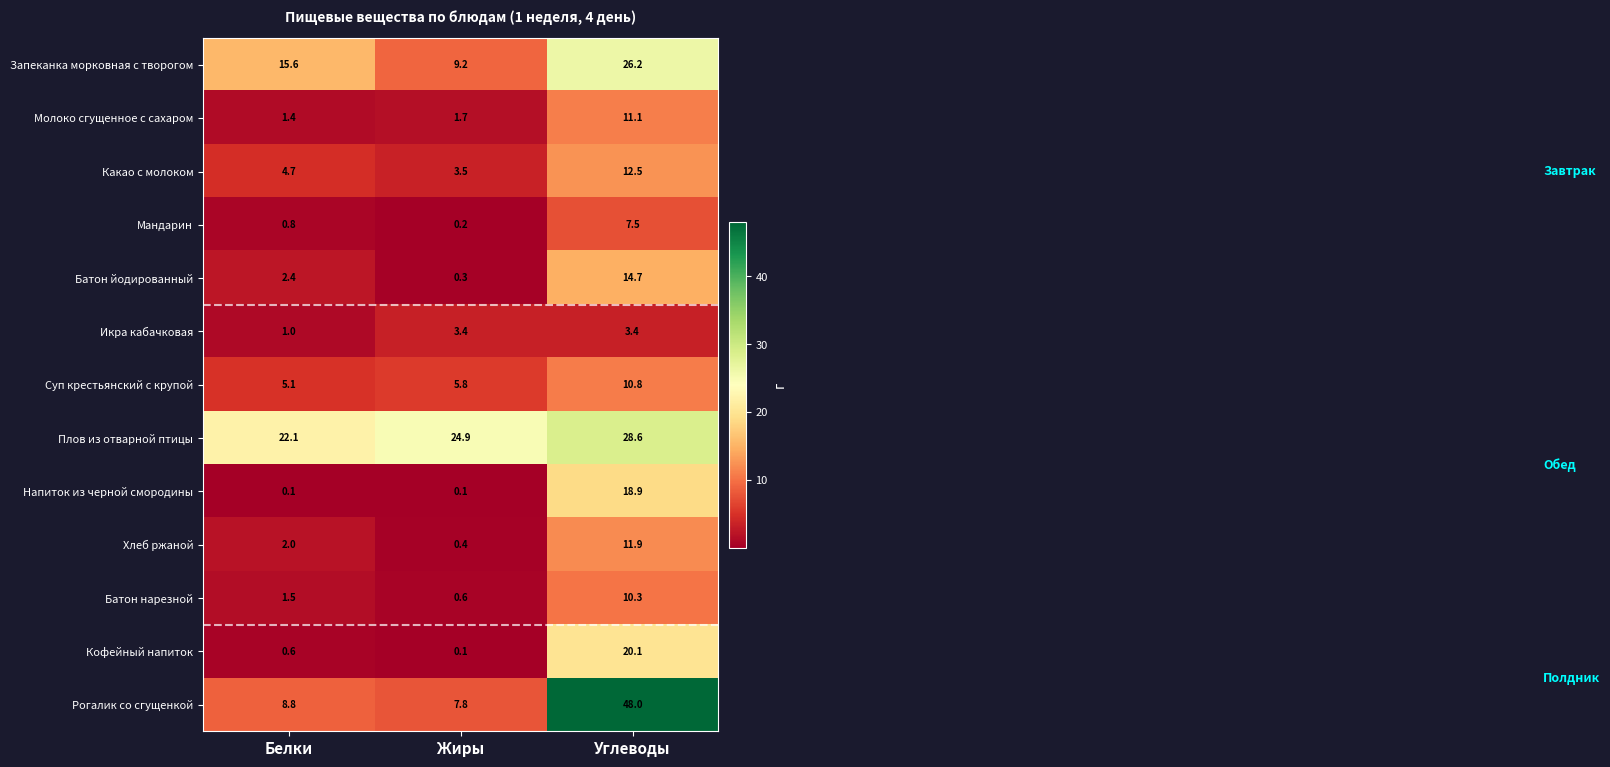

Which series has the largest range (max minus min)?

Рогалик со сгущенкой